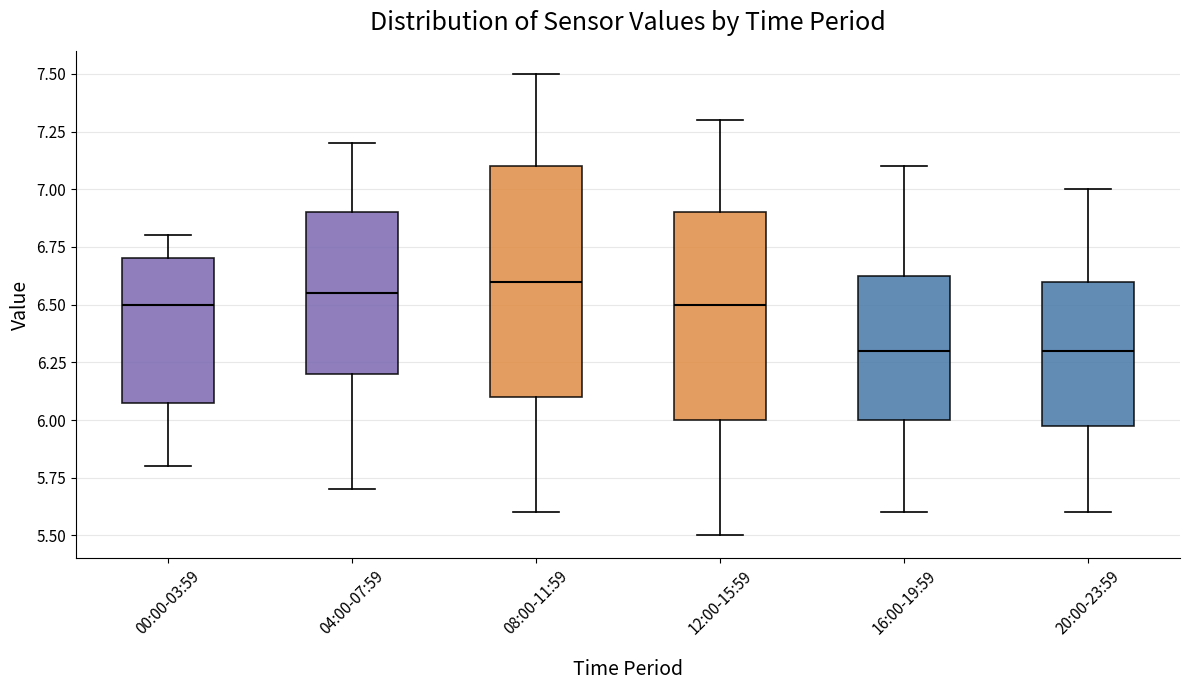

Where does the median line of the box for 00:00-03:59 sit on the y-axis? The values are not printed on the chart, so give them approximately, as read against the axis.

6.50